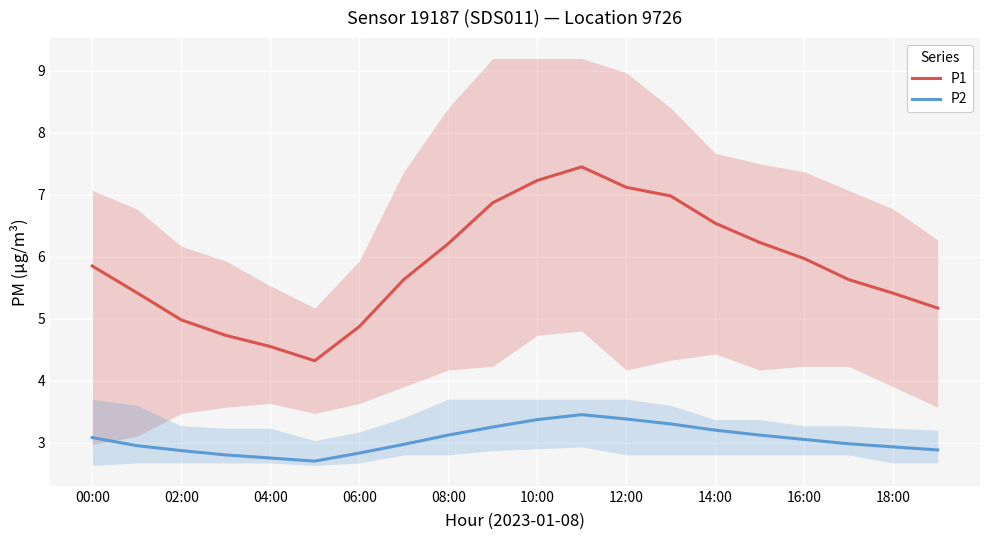

True or false: P2 has more than 0 points higher than both neighbors.

True